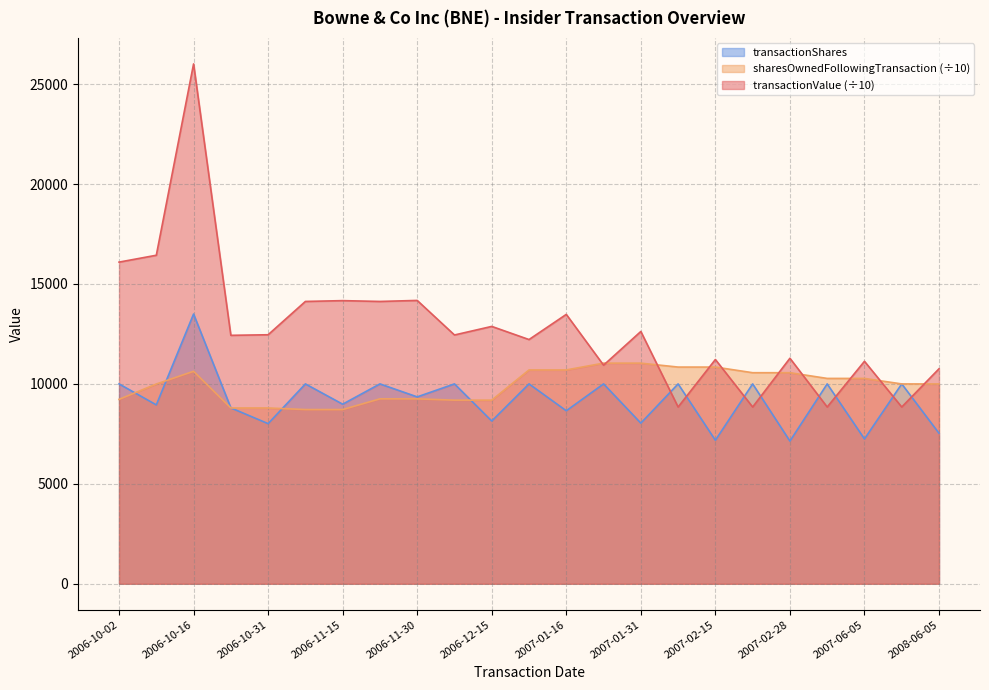

Which series has the largest total across all categories?

transactionValue (÷10)